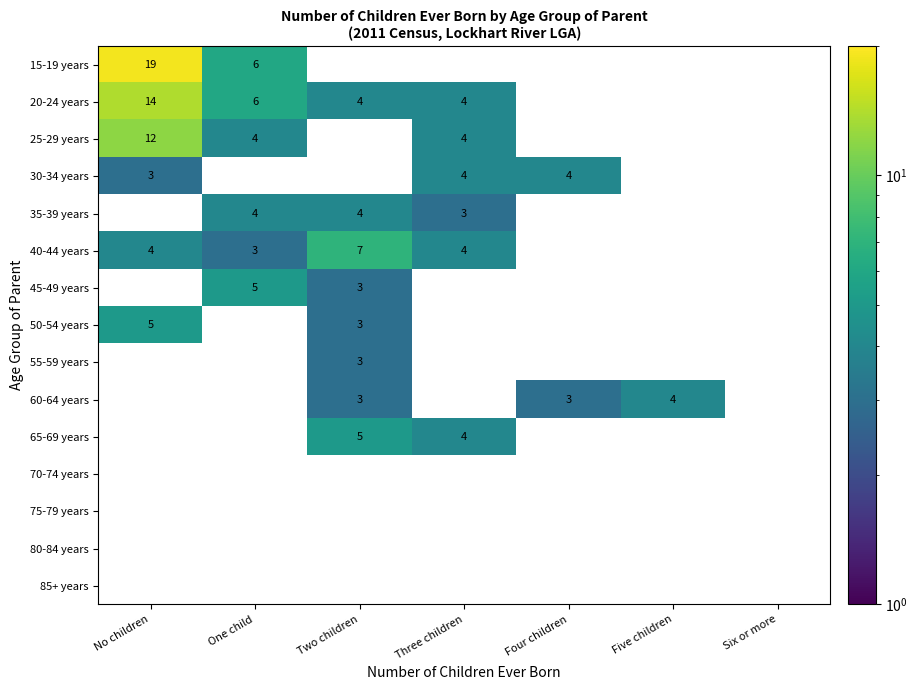

At which category is the sum across all series the highest?

No children